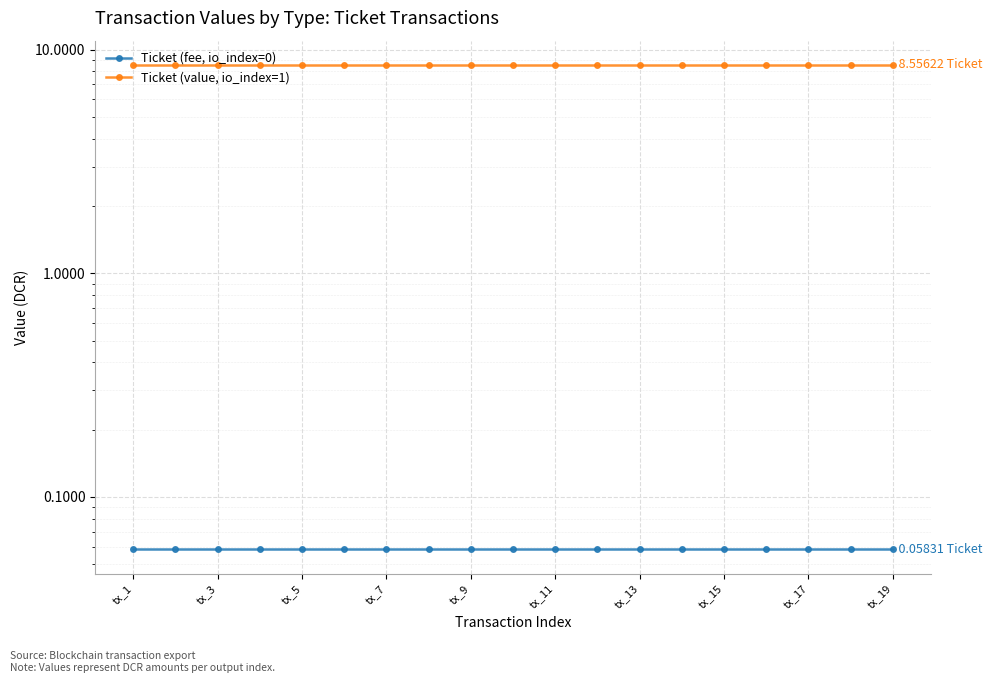

True or false: Ticket (fee, io_index=0) and Ticket (value, io_index=1) intersect in this chart.

False